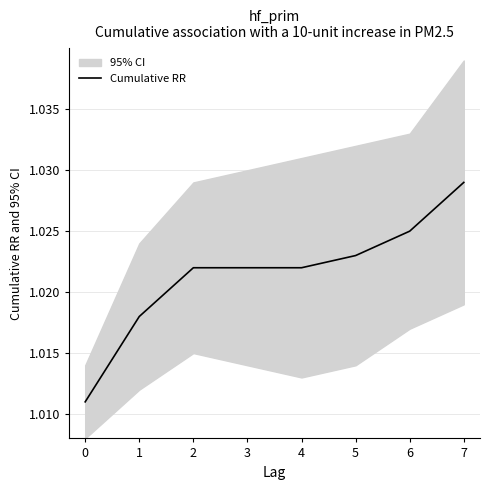

Reading left to right, list all the values displayed in this chart.

0=1.0	1=1.0	2=1.0	3=1.0	4=1.0	5=1.0	6=1.0	7=1.0